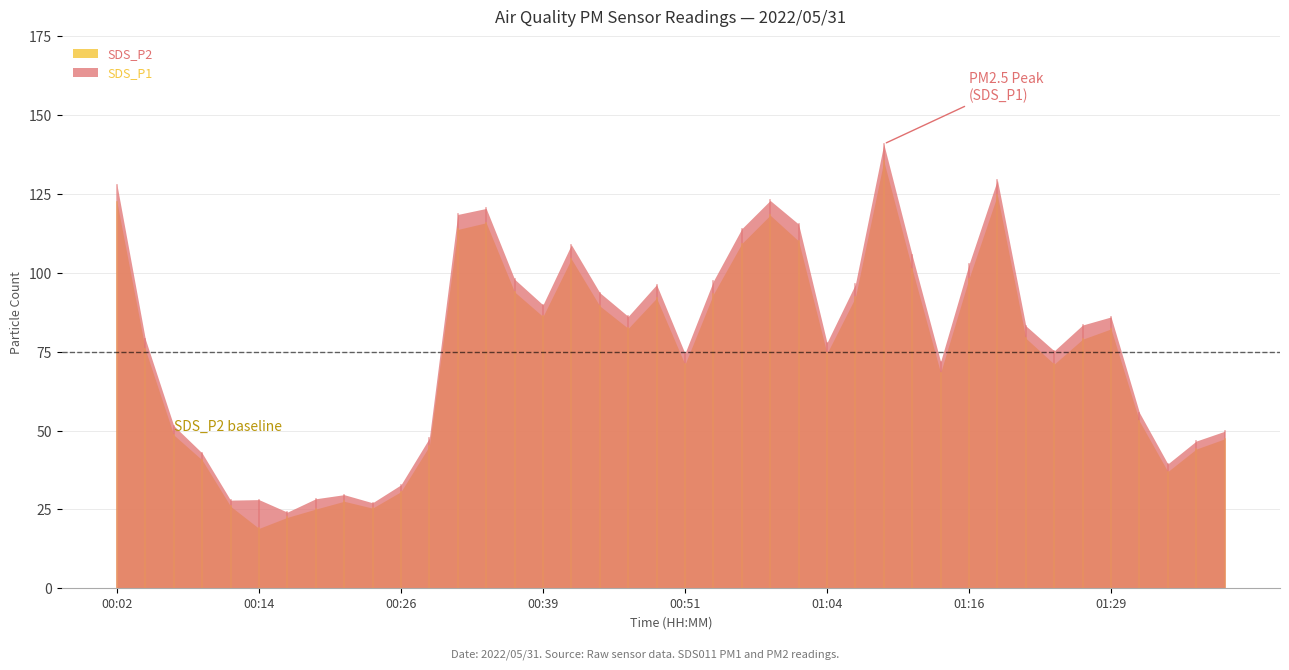

Reading left to right, what are all the values shown in this chart?

SDS_P1: 00:02=128.0	00:04=79.0	00:07=51.6	00:09=42.9	00:12=27.9	00:14=28.1	00:16=24.1	00:19=28.4	00:21=29.7	00:24=27.1	00:26=32.8	00:29=47.6	00:31=118.5	00:34=120.4	00:36=98.0	00:39=89.9	00:41=108.9	00:44=93.7	00:46=86.2	00:49=96.3	00:51=74.5	00:54=97.4	00:56=114.0	00:59=123.0	01:01=115.5	01:04=77.9	01:06=96.4	01:09=140.9	01:11=105.6	01:14=71.9	01:16=102.7	01:19=129.5	01:21=83.2	01:24=75.3	01:26=83.5	01:29=86.0	01:31=55.7	01:34=39.4	01:36=46.7	01:39=49.8
SDS_P2: 00:02=122.5	00:04=75.7	00:07=48.6	00:09=40.7	00:12=26.0	00:14=19.0	00:16=22.5	00:19=25.1	00:21=27.6	00:24=25.4	00:26=30.6	00:29=45.1	00:31=113.8	00:34=115.9	00:36=94.0	00:39=86.2	00:41=104.4	00:44=89.5	00:46=82.4	00:49=92.0	00:51=71.0	00:54=93.2	00:56=109.3	00:59=118.3	01:01=110.1	01:04=74.5	01:06=92.2	01:09=135.5	01:11=101.2	01:14=68.3	01:16=98.2	01:19=124.7	01:21=79.3	01:24=71.1	01:26=79.0	01:29=82.2	01:31=53.0	01:34=37.0	01:36=44.1	01:39=47.4